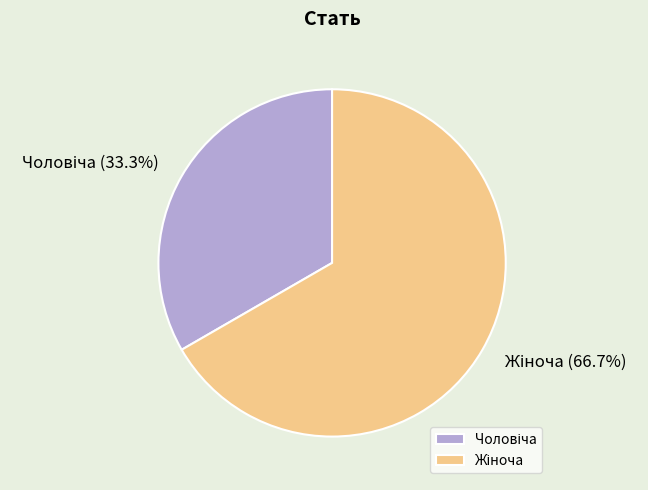

Is there any slice that represents more than half of the pie?

Yes